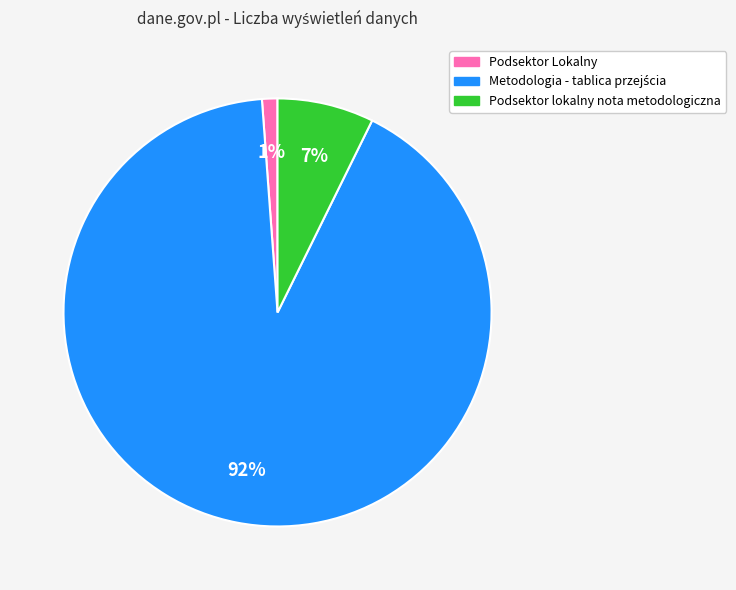

Does any single category account for the majority?

Yes